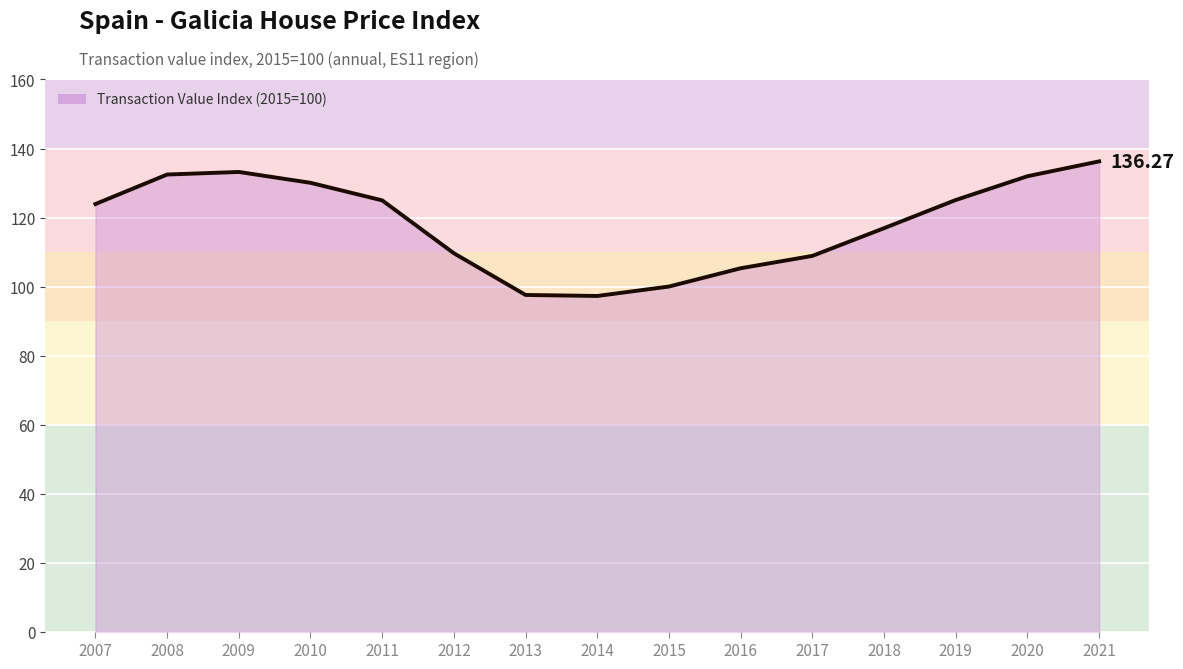

What is the difference between the maximum and second lowest values?

38.7